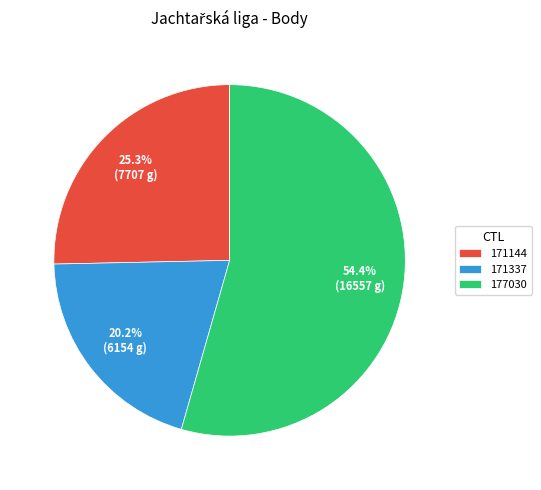

To the nearest percent, what portion does 171337 represent?

20%